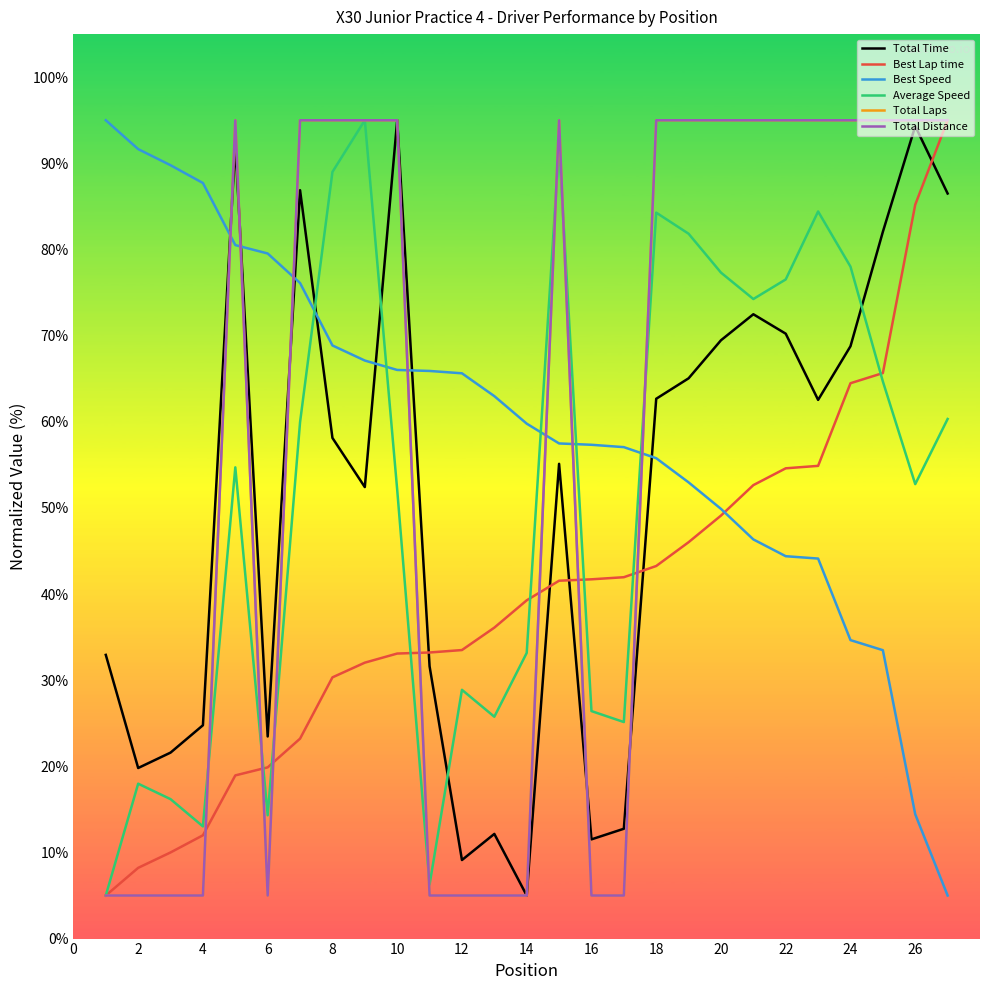

What is the maximum value for Total Time?

95.0